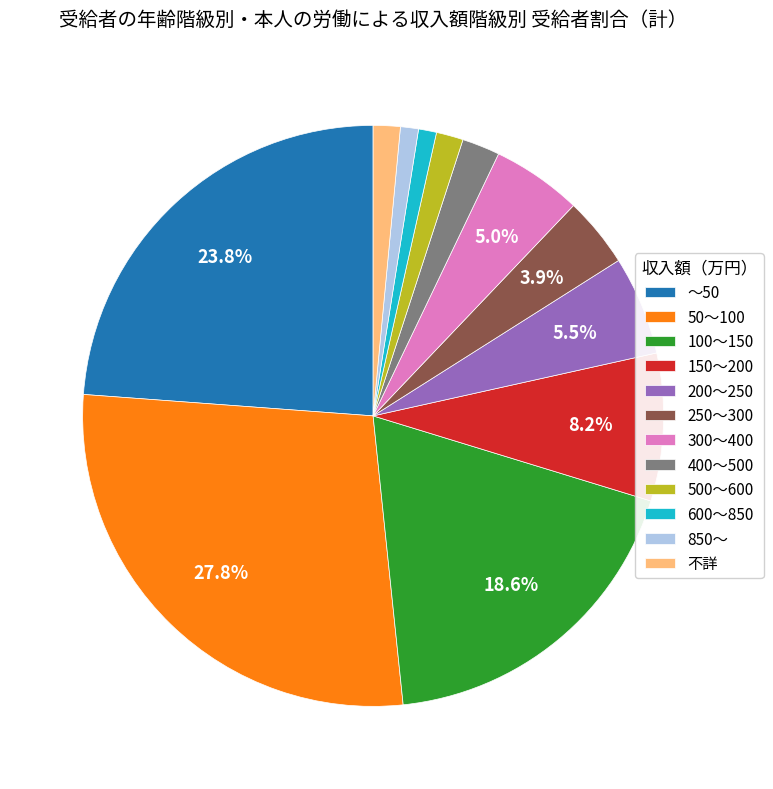

Combined, what portion of the pie is 150～200 and 250～300?

12.1%